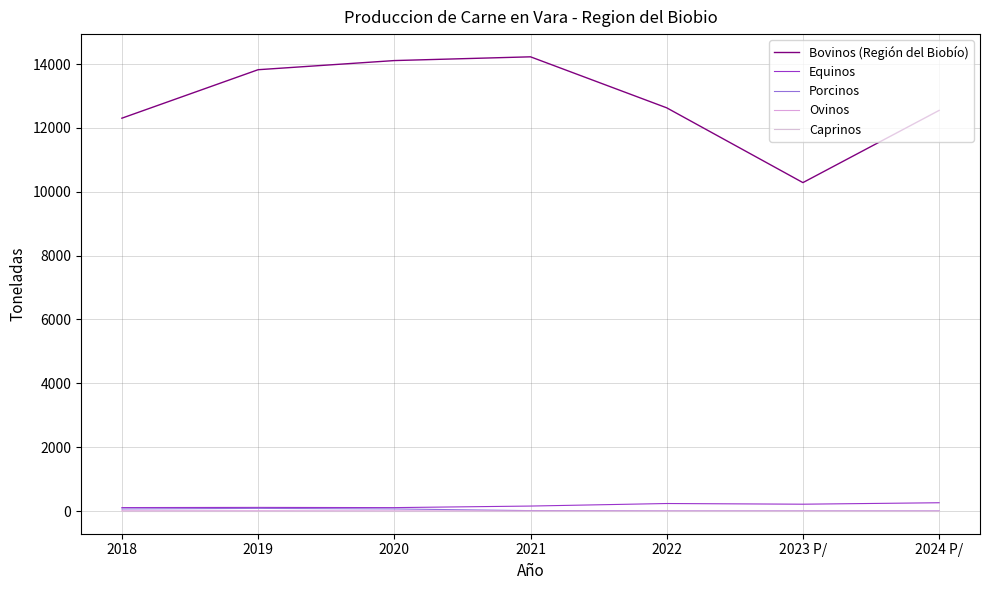

What position from the left is 2018?

1